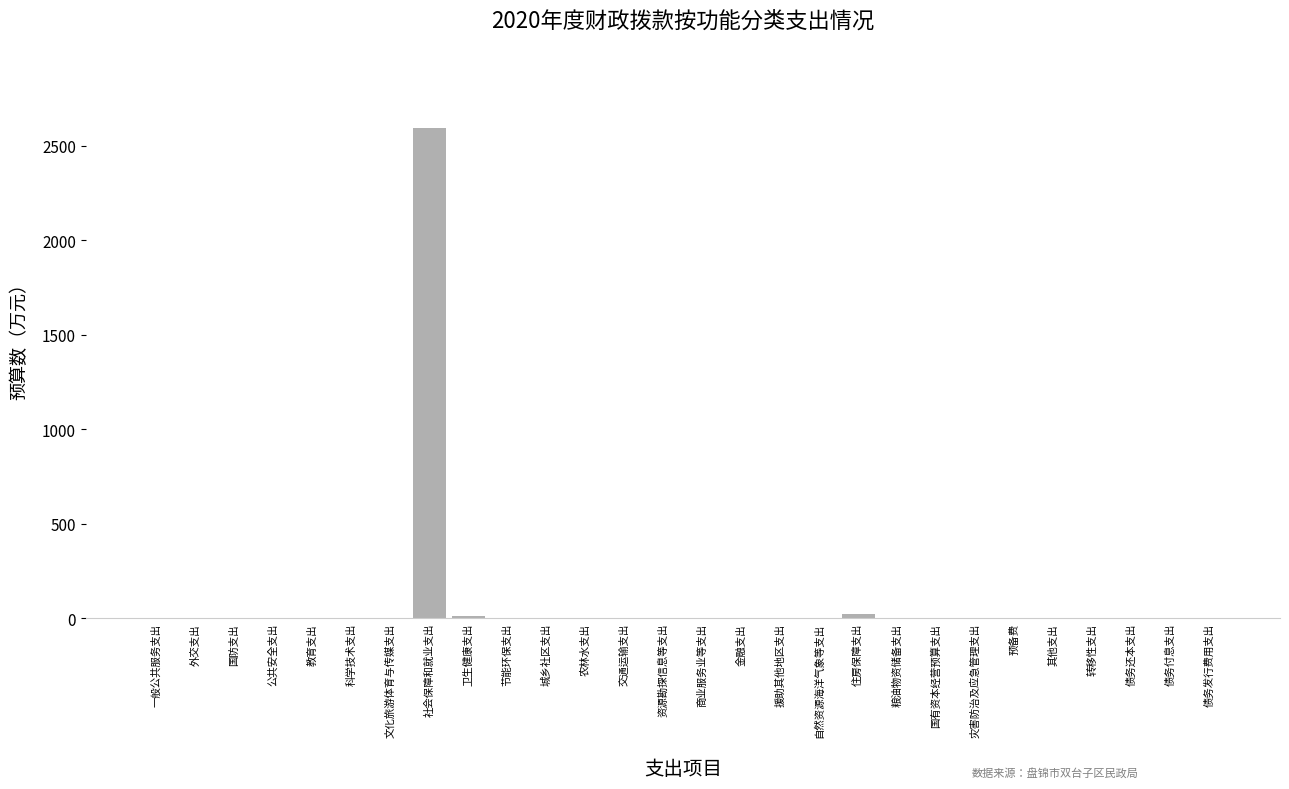

Are the bars horizontal?

No